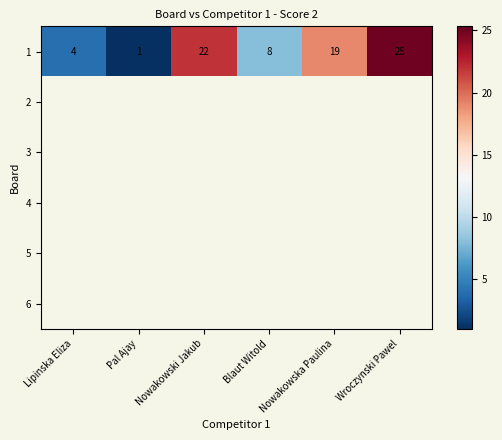

At how many categories does at least one series exceed 13?

3